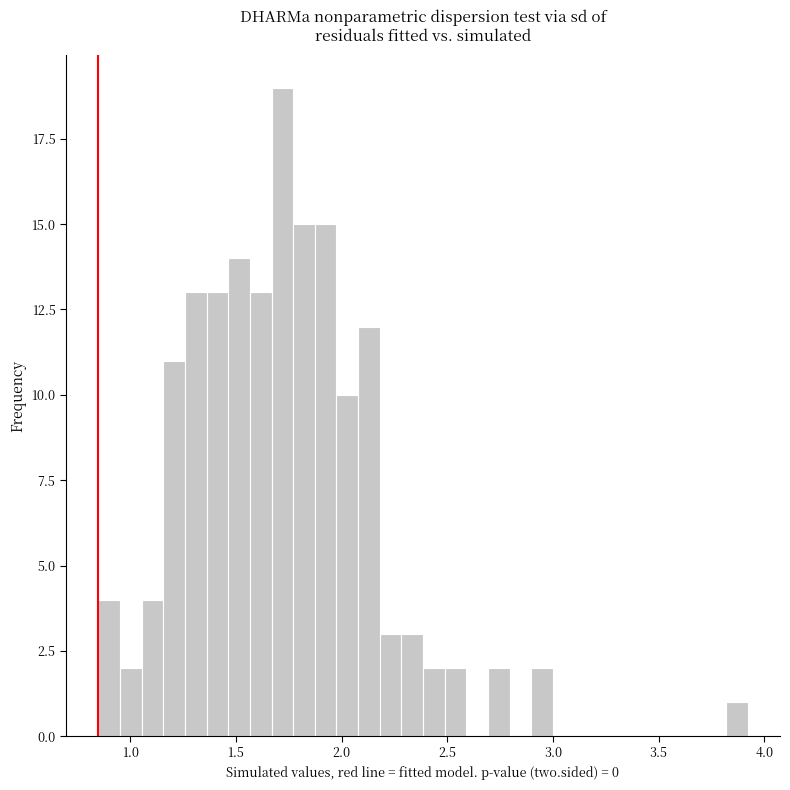

Around what value on the x-axis is the tallest bar? Give the approximate position of its centre, as read against the axis.

1.70